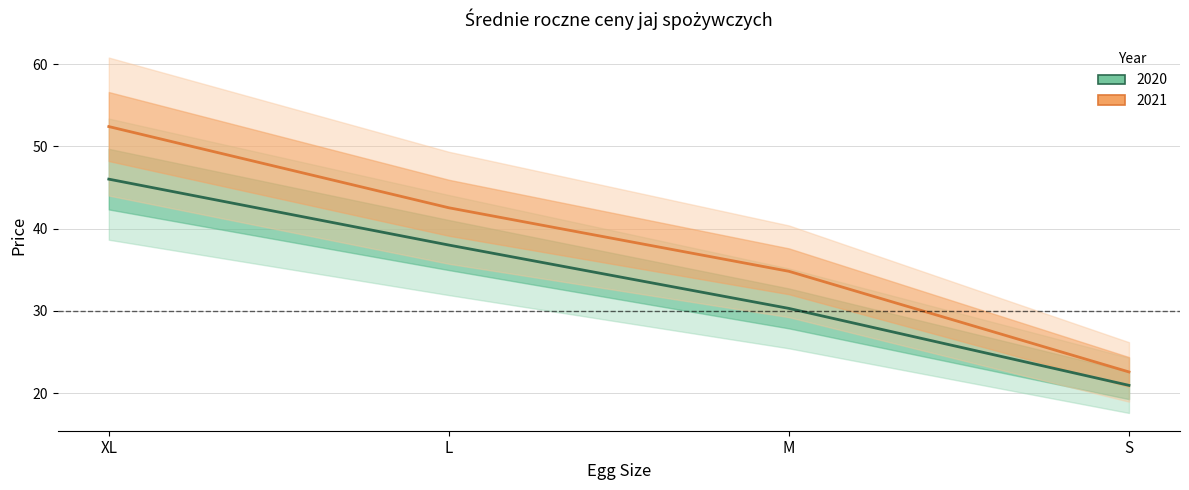

Which series has the largest total across all categories?

2021